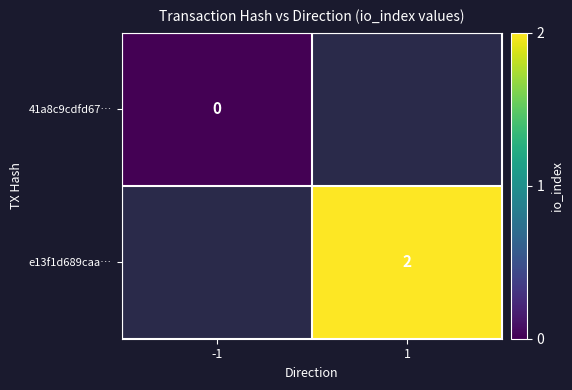

What is the maximum value shown in the chart?

2.0